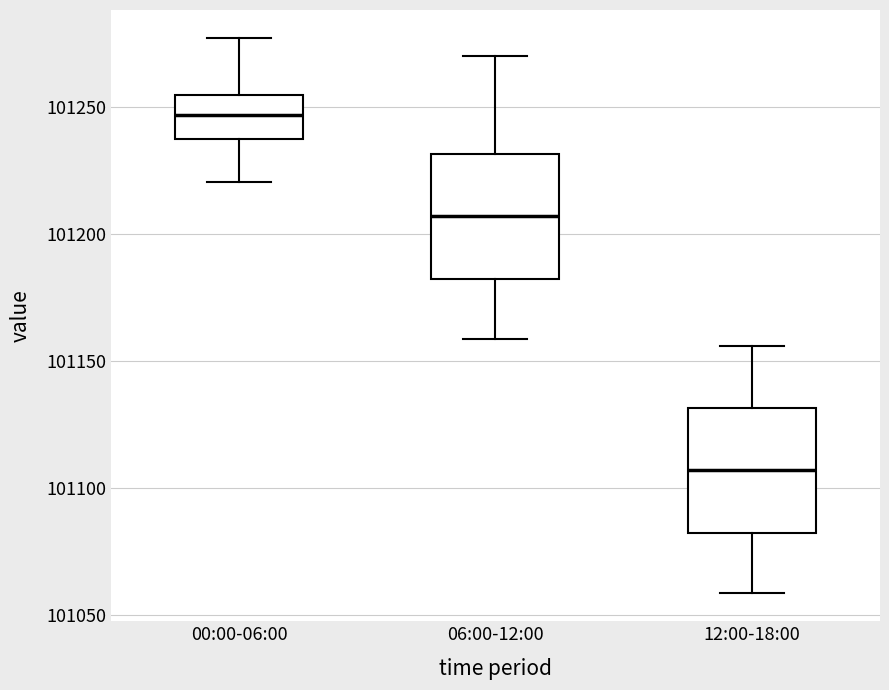

Where is the lower edge of the box for 12:00-18:00 on the y-axis? The values are not printed on the chart, so give them approximately, as read against the axis.

101080